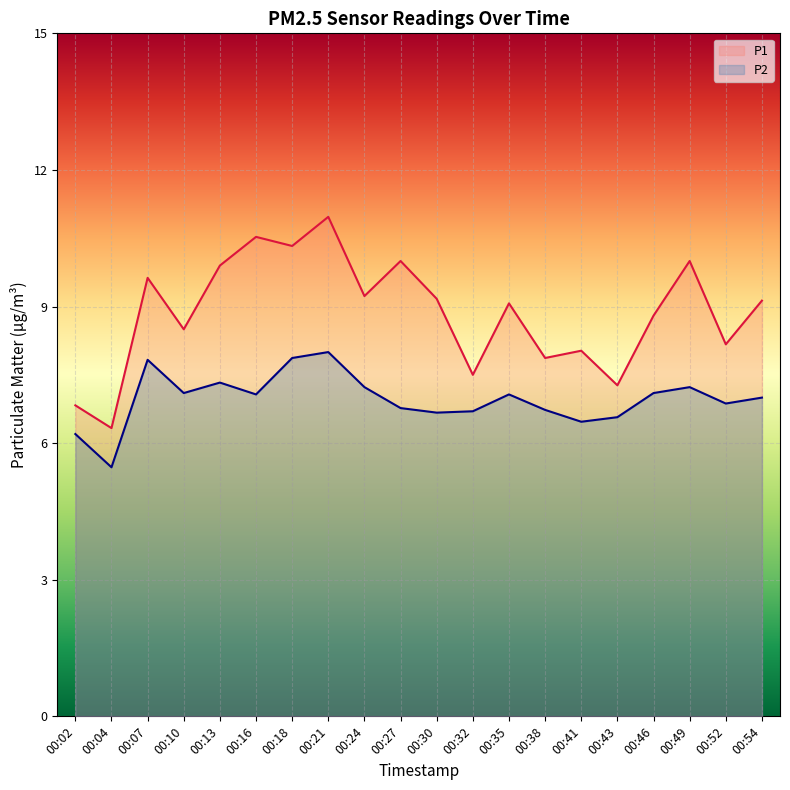

Where is P1 nearest to the value 8?

00:41